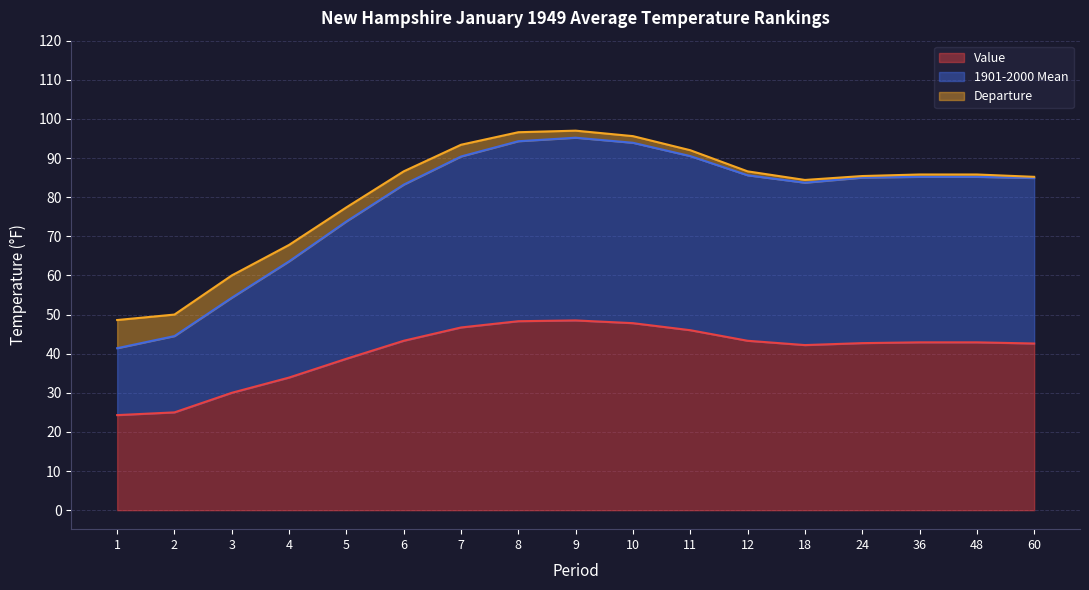

True or false: Value has a value of 69.8 at 36.

False